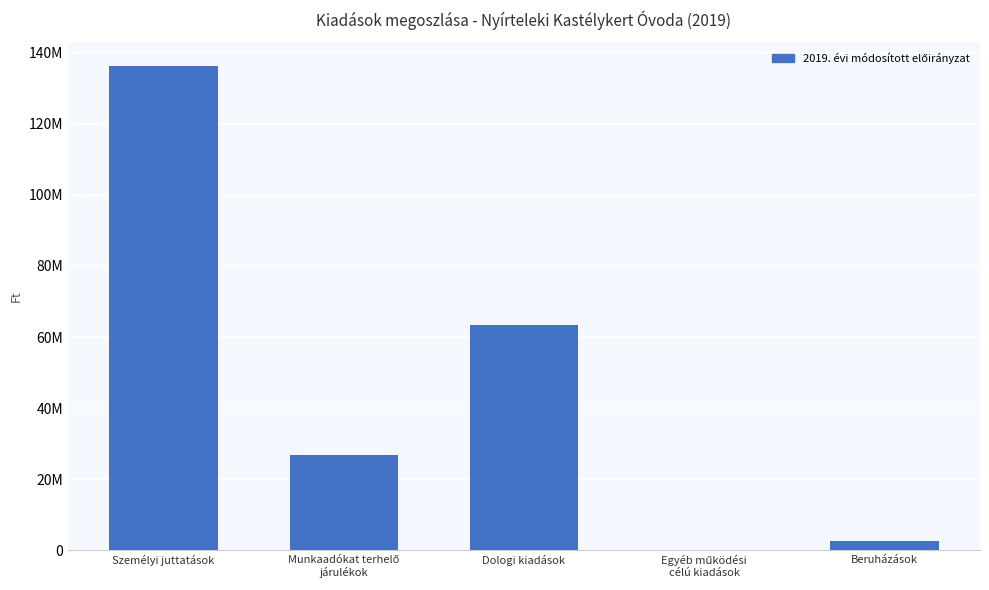

What is the difference between the maximum and minimum values?

136122317